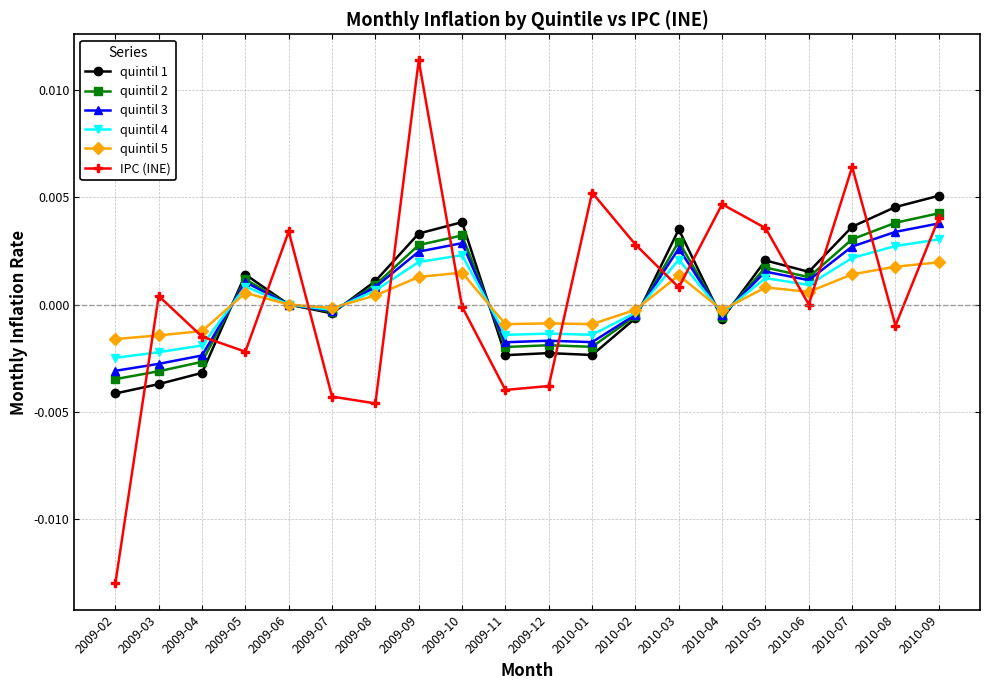

Between which two adjacent categories do IPC (INE) and quintil 1 first intersect?

2009-02 and 2009-03